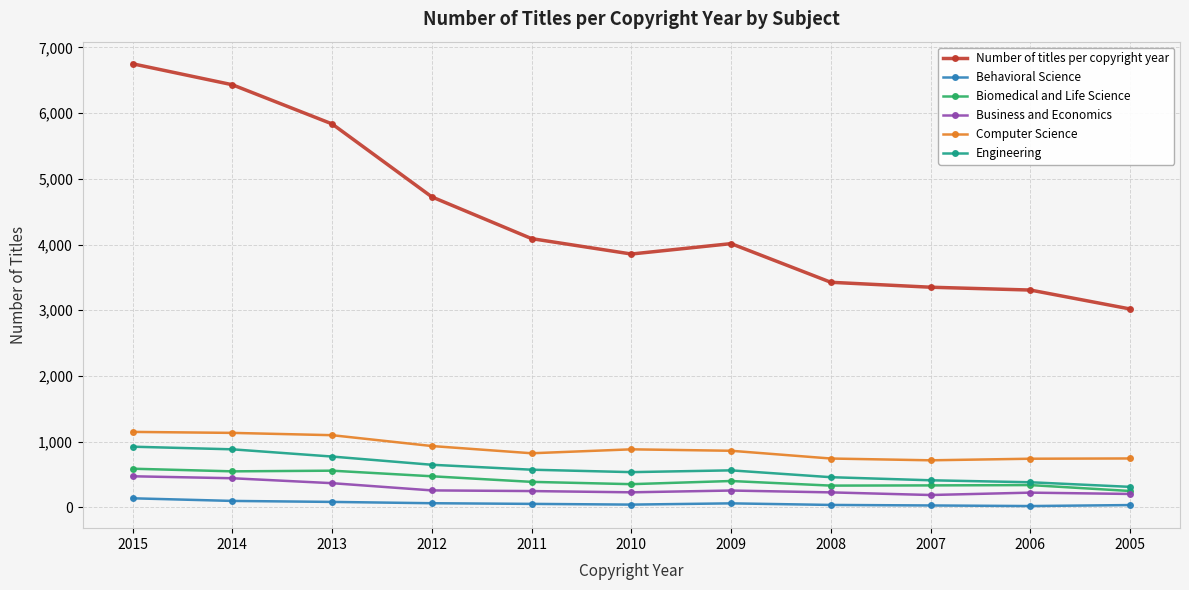

What is the difference between the second highest and minimum values in the Behavioral Science series?

78.0